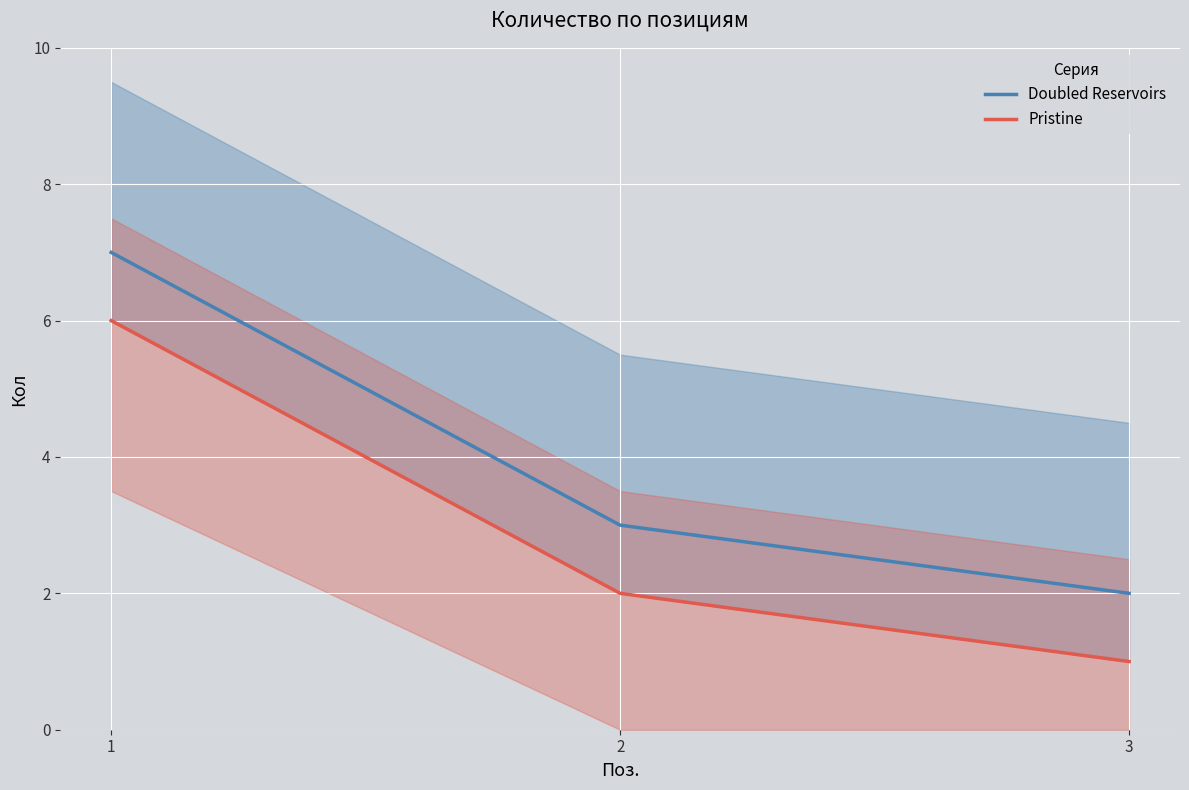

Between 3 and 1, which is larger?

1